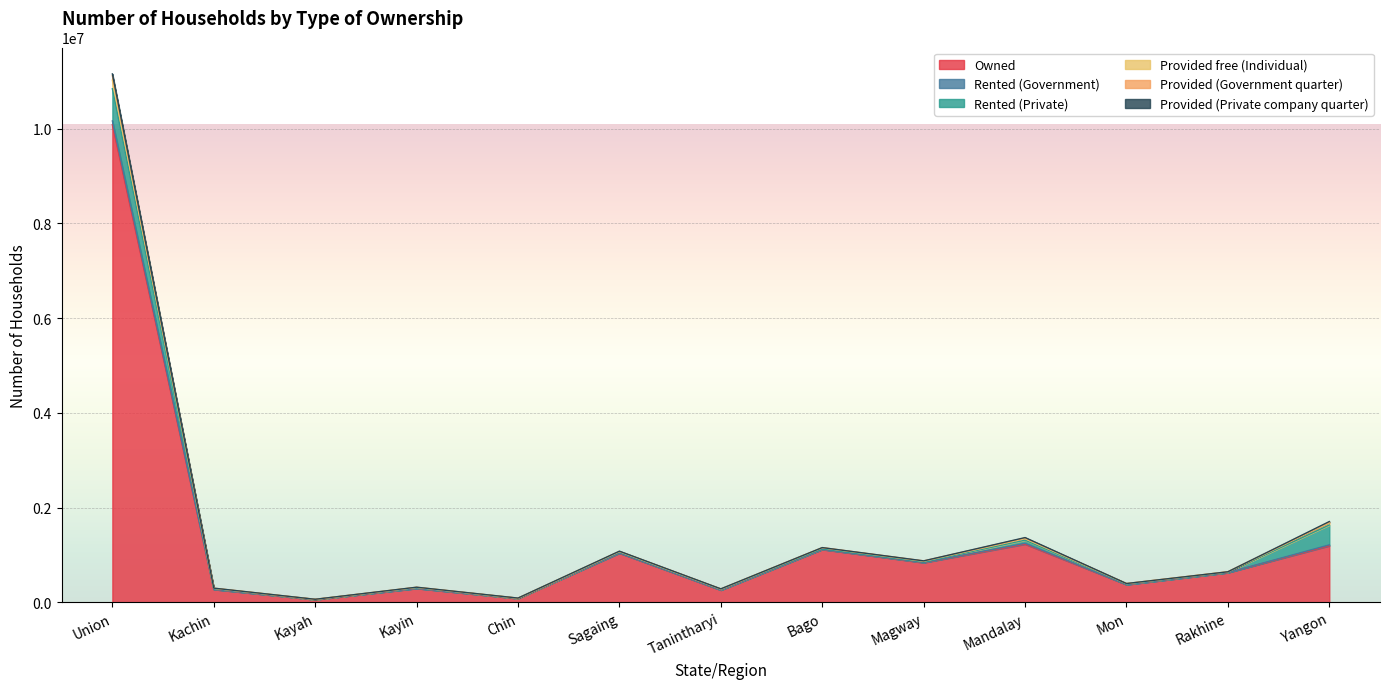

Is it true that Provided free (Individual) equals 387615 at Bago?

False